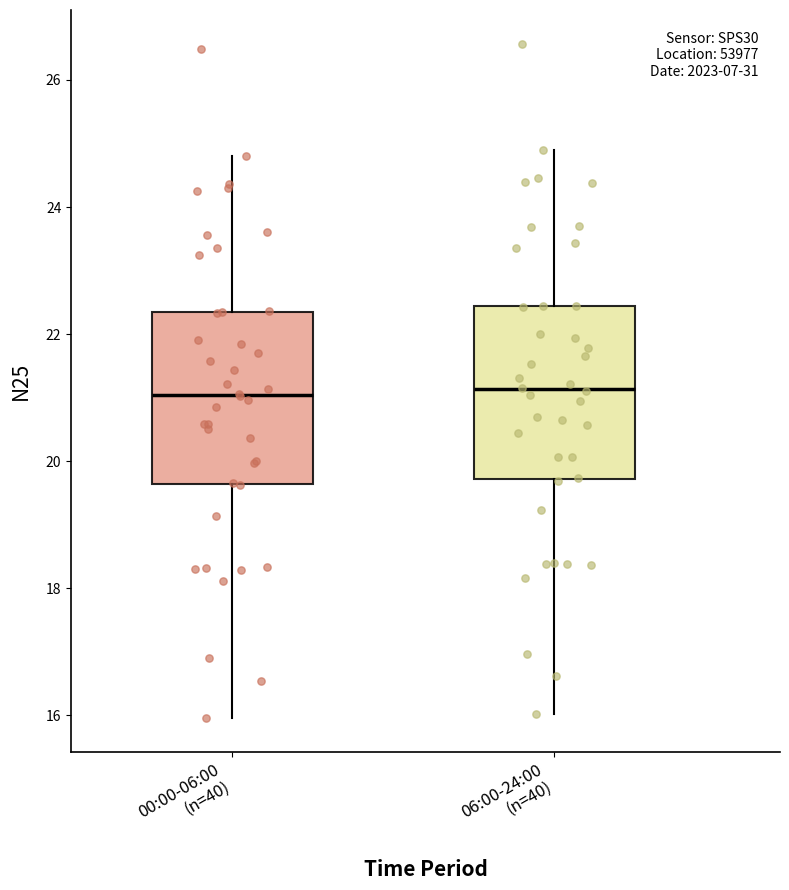

Reading left to right, transcribe this box plot: for each box, give where its median line is, the range the box spans, and where its two whiskers end, as read against the y-axis. The values are not printed on the chart, so give them approximately, as read against the axis.

00:00-06:00 (n=40): median 21.0, box 19.6 to 22.4, whiskers 16.0 to 24.8
06:00-24:00 (n=40): median 21.2, box 19.8 to 22.4, whiskers 16.0 to 25.0